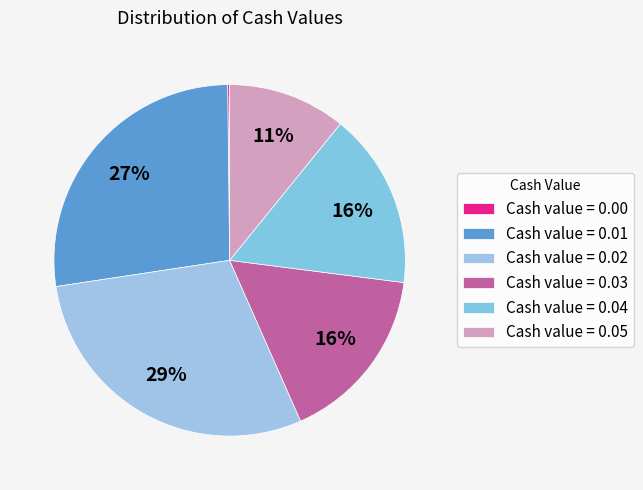

To the nearest percent, what is the difference between the largest and smallest slice percentages?

29%